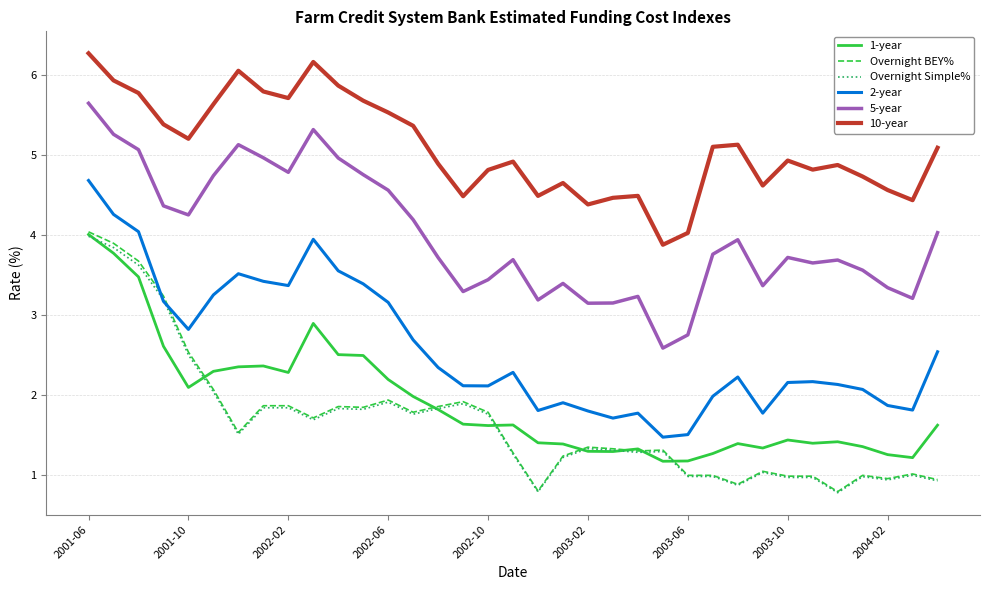

True or false: Overnight BEY% and 5-year intersect in this chart.

False